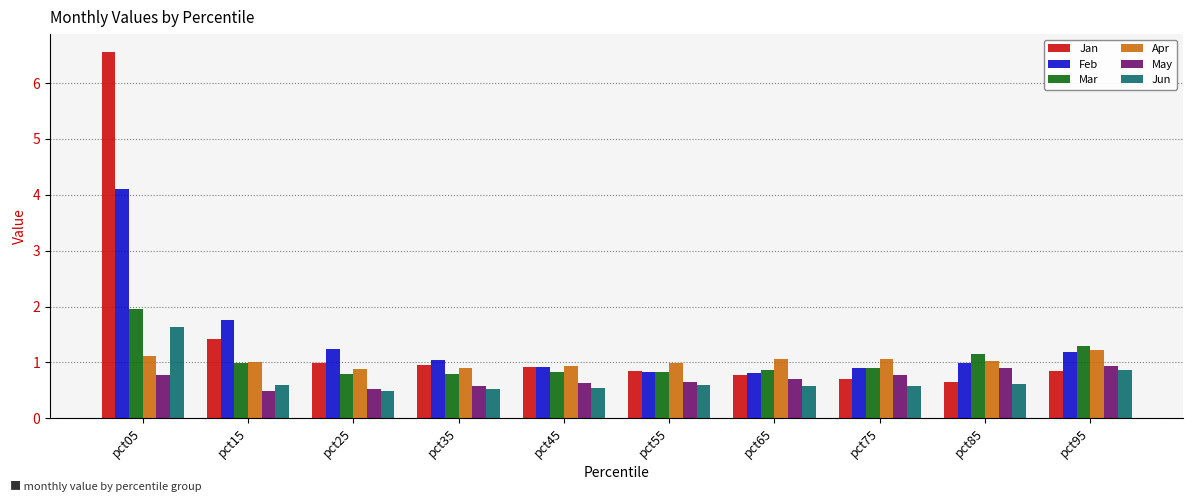

At which label is Feb closest to 2?

pct15